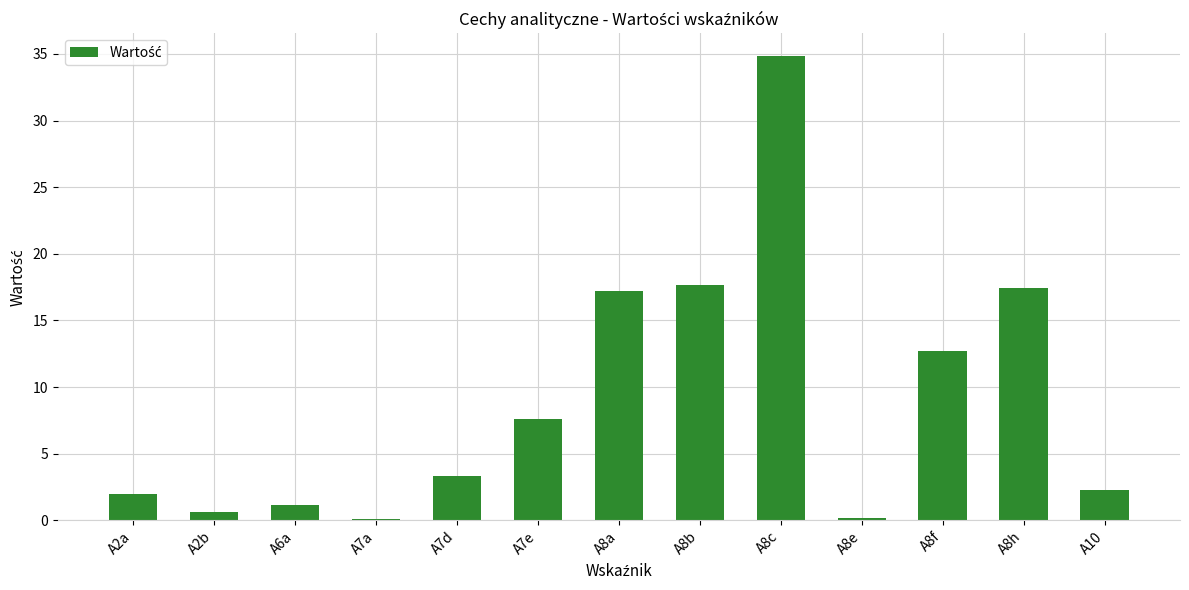

What is the greatest value displayed?

34.8